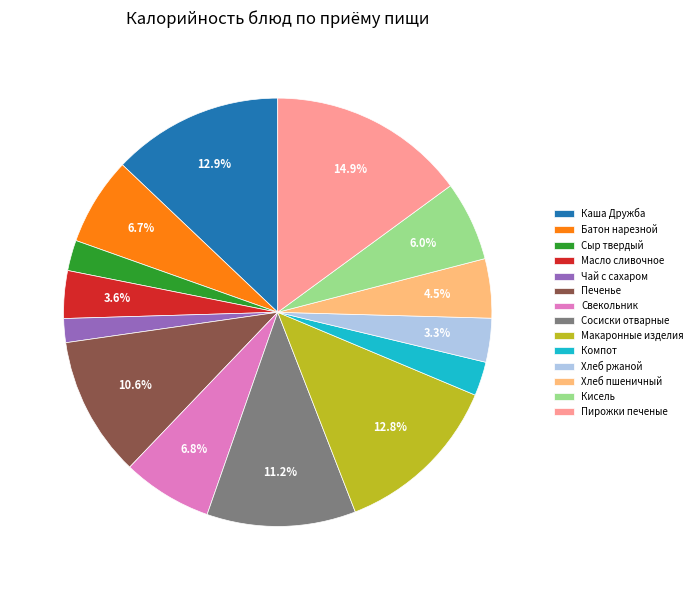

Which category has the smallest portion of the pie?

Чай с сахаром